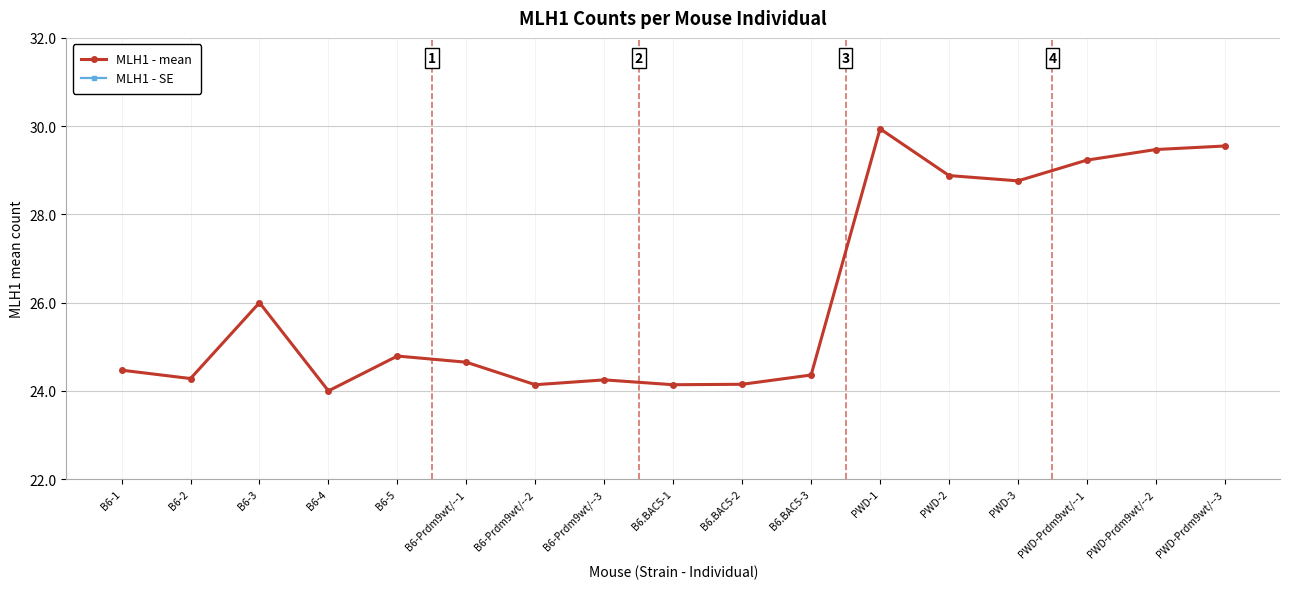

Which series has the widest spread of values?

MLH1 - mean